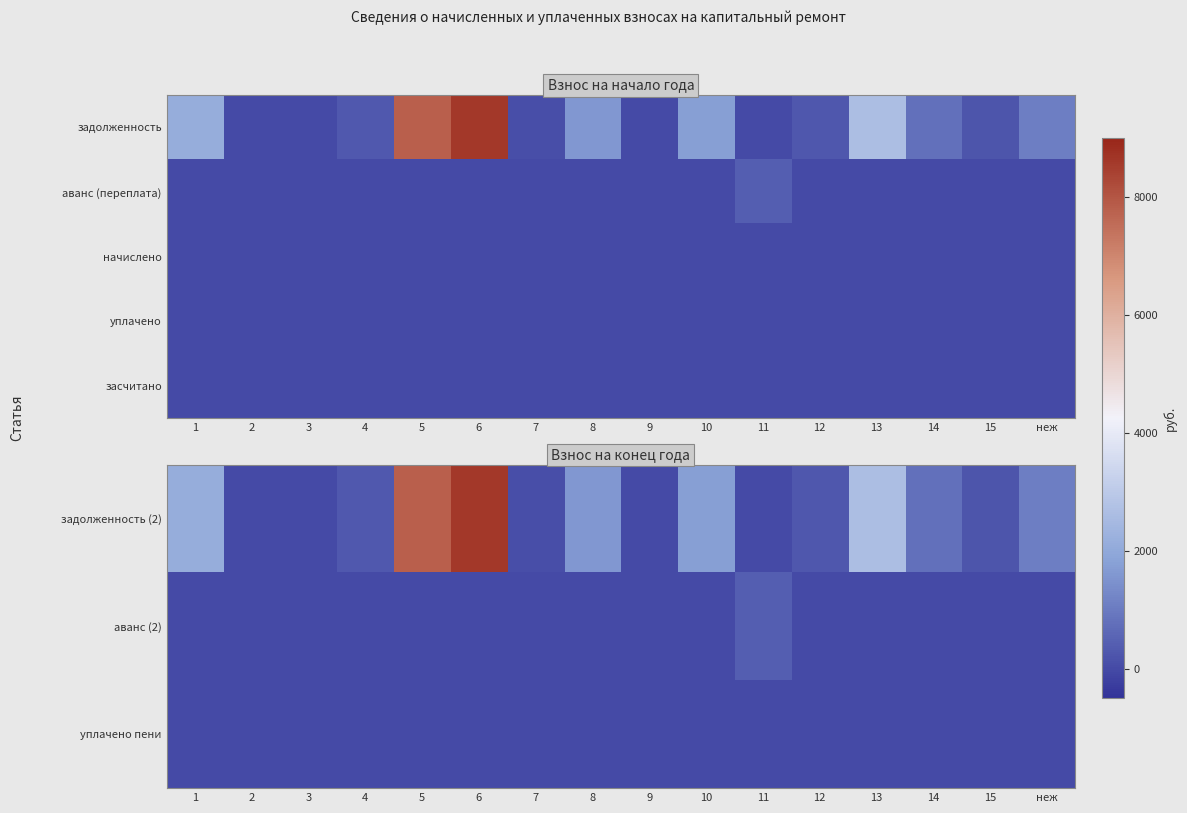

How many data points in задолженность (2) are above 797?

8